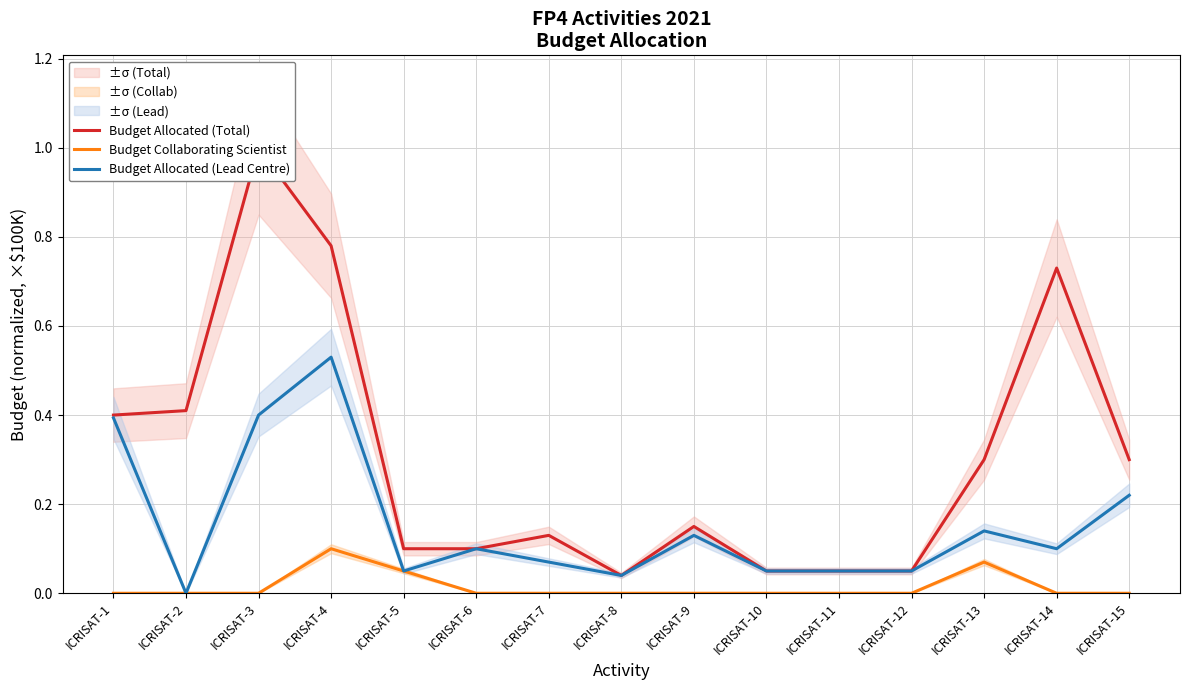

True or false: Budget Allocated (Total) has a value of 0.1 at ICRISAT-8.

False